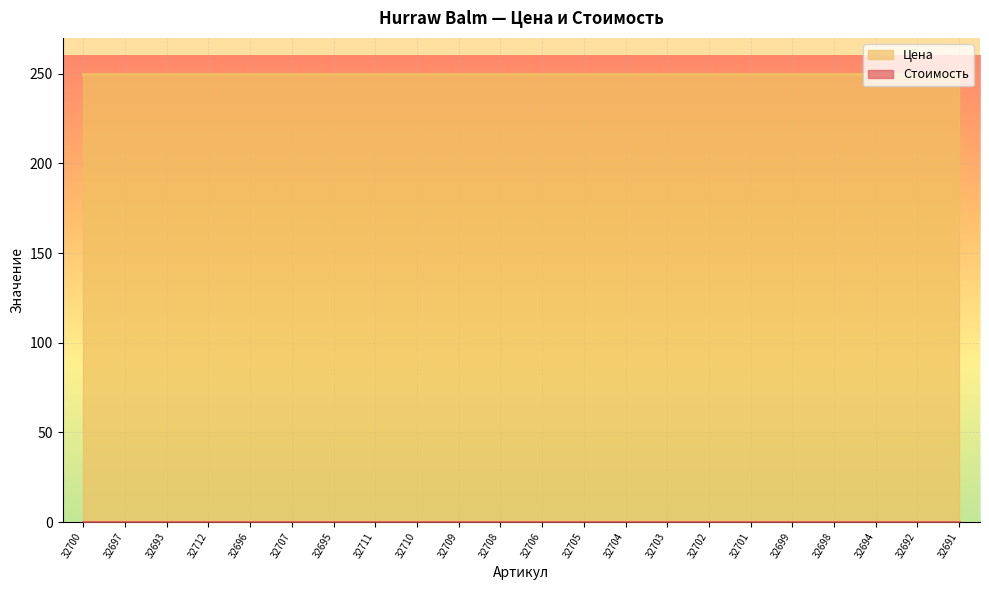

List the labels in order of Стоимость value, smallest first.

32700, 32697, 32693, 32712, 32696, 32707, 32695, 32711, 32710, 32709, 32708, 32706, 32705, 32704, 32703, 32702, 32701, 32699, 32698, 32694, 32692, 32691